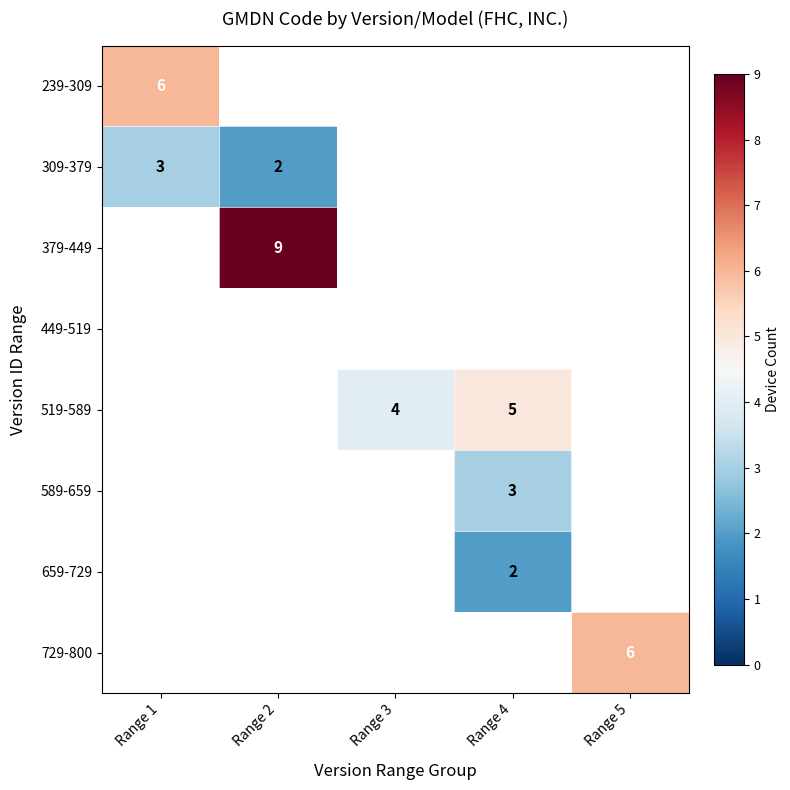

Is it true that 309-379 equals 3 at Range 1?

True